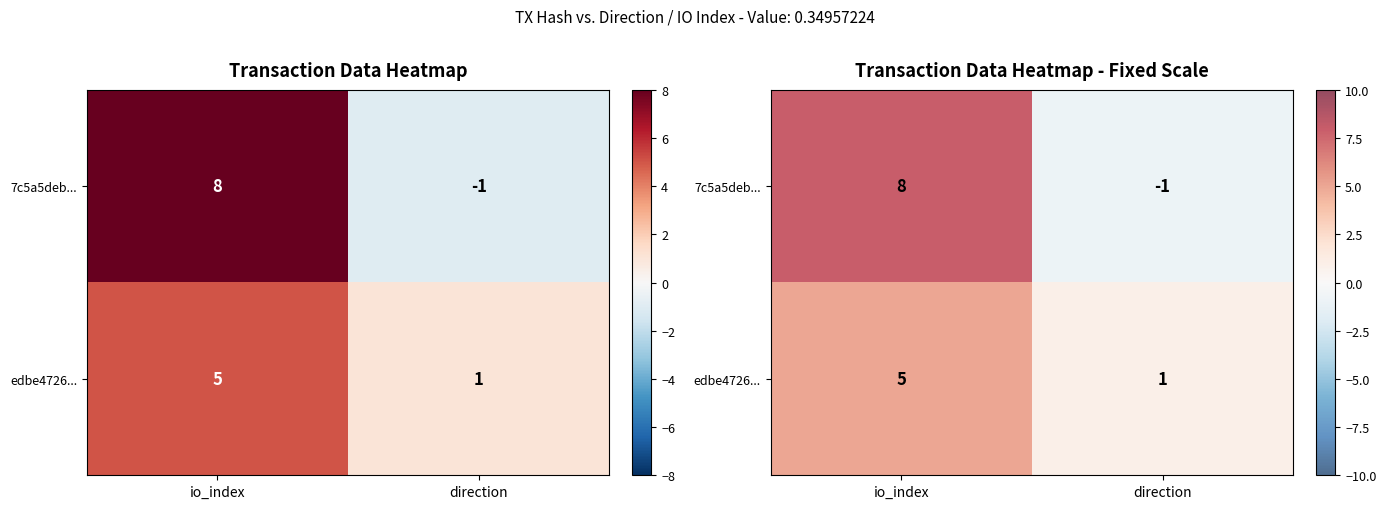

How many edbe4726... values are between 1 and 5?

2